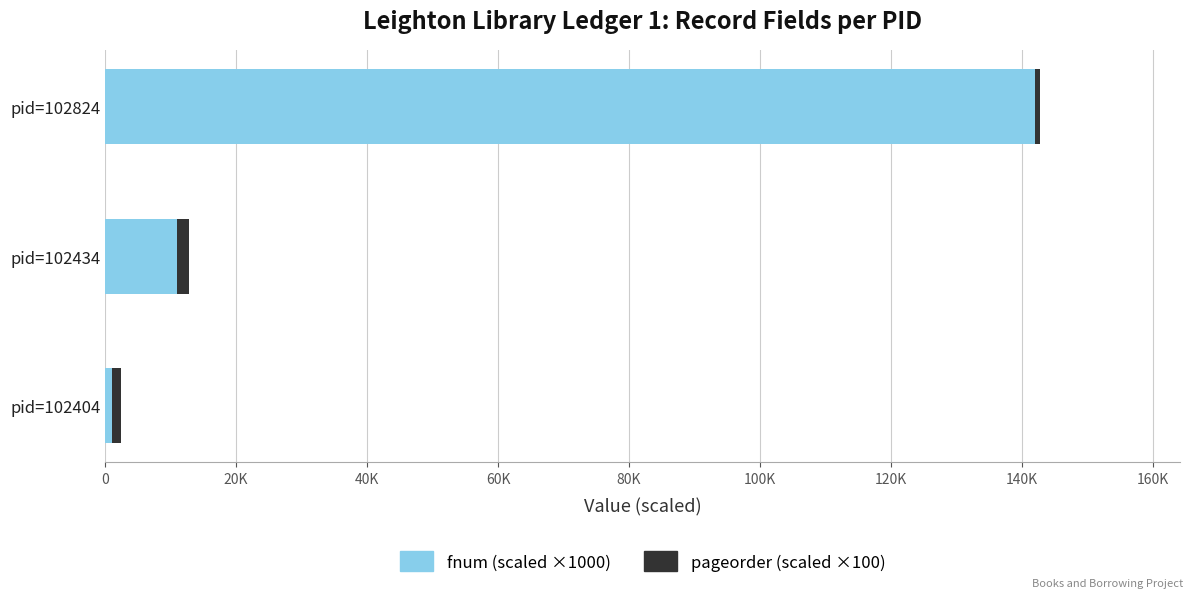

What are all the series names shown in the legend?

fnum (scaled ×1000), pageorder (scaled ×100)